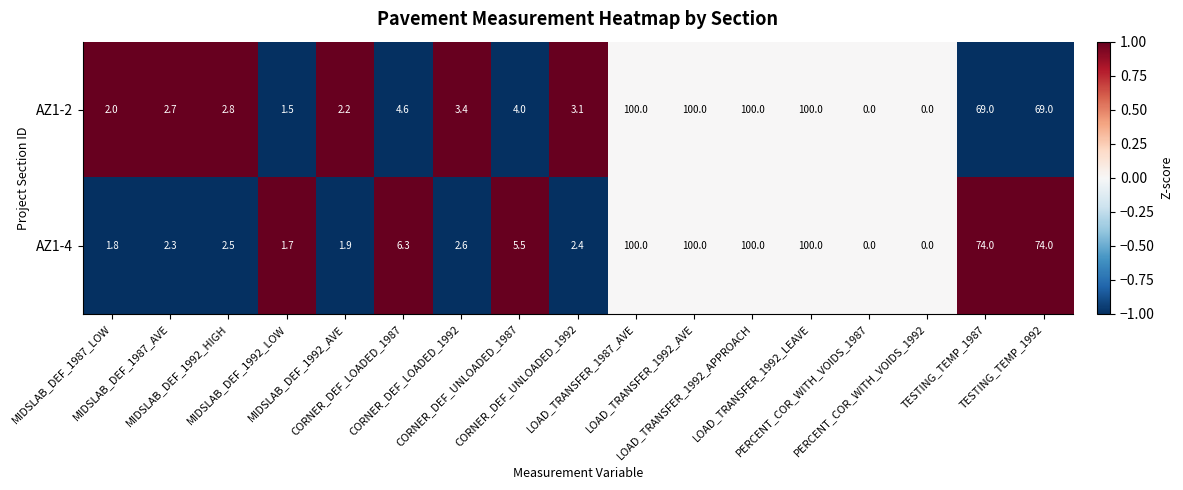

What is the smallest value displayed?

0.0